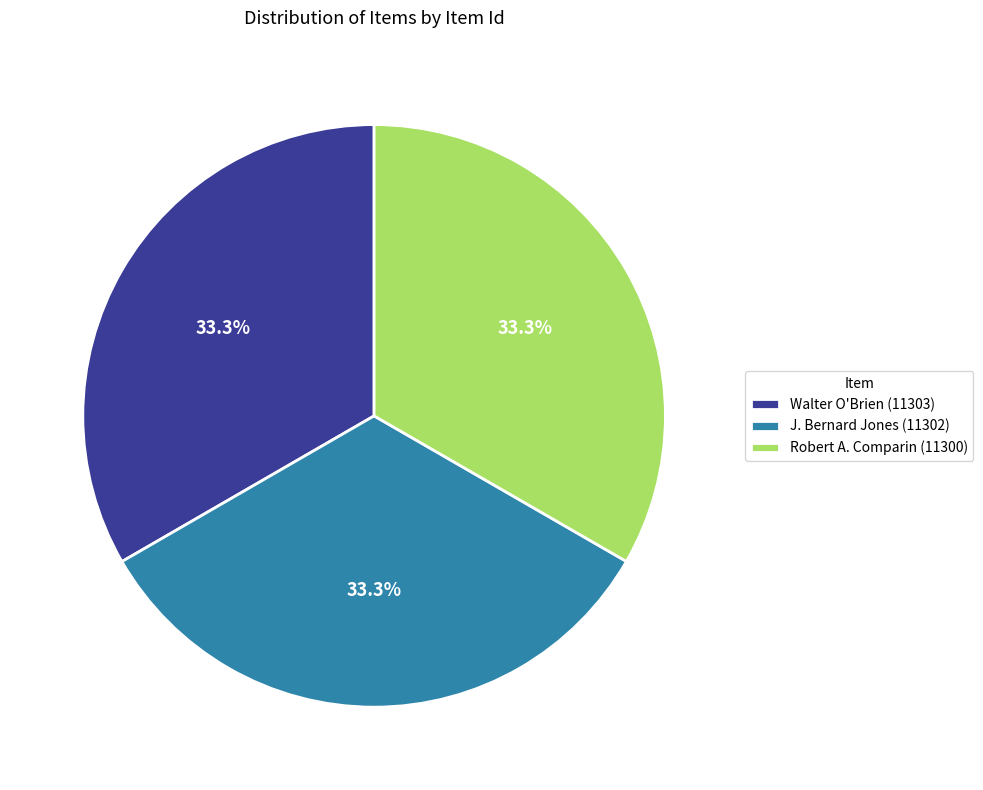

Combined, what portion of the pie is Walter O'Brien (11303) and Robert A. Comparin (11300)?

66.7%